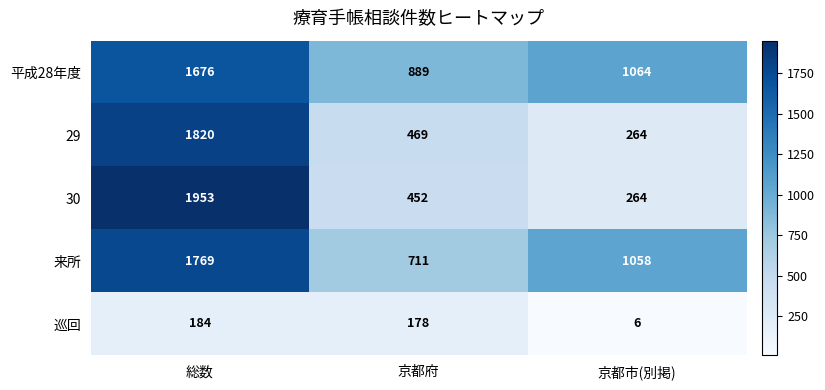

Which category has the highest value across all series?

総数